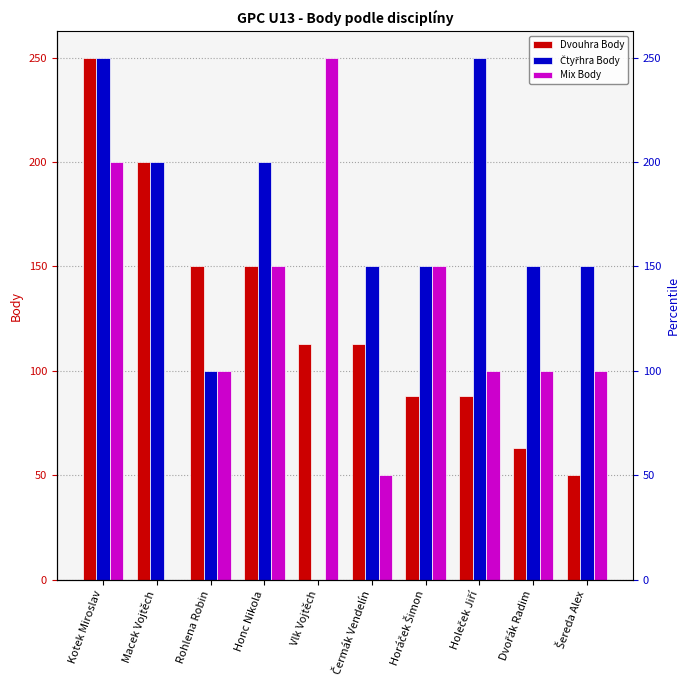

Reading left to right, transcribe all the data shown in this chart.

Dvouhra Body: 250	200	150	150	113	113	88	88	63	50
Čtyřhra Body: 250	200	100	200	0	150	150	250	150	150
Mix Body: 200	0	100	150	250	50	150	100	100	100